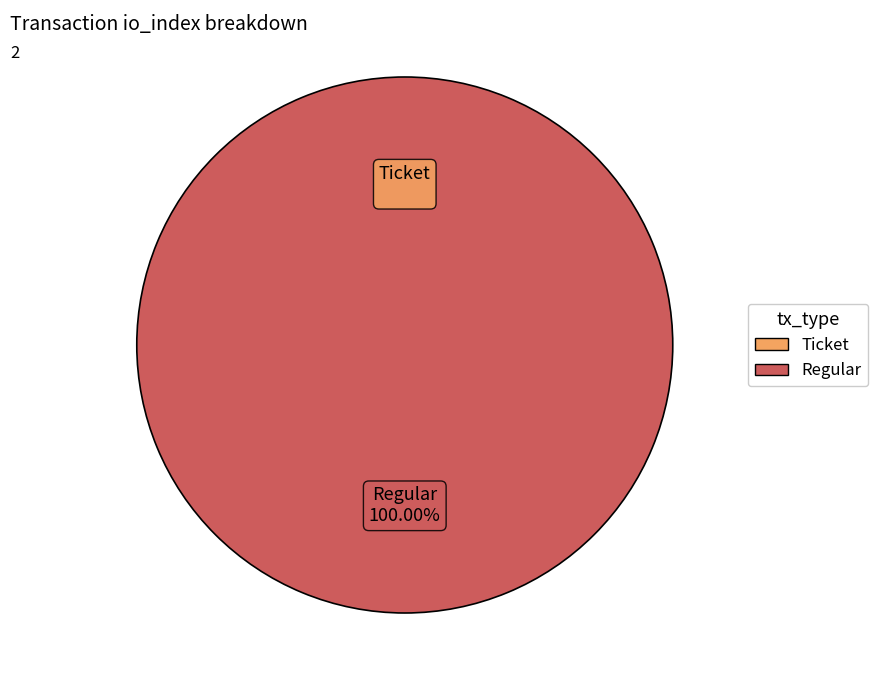

Which category has the smallest portion of the pie?

Ticket